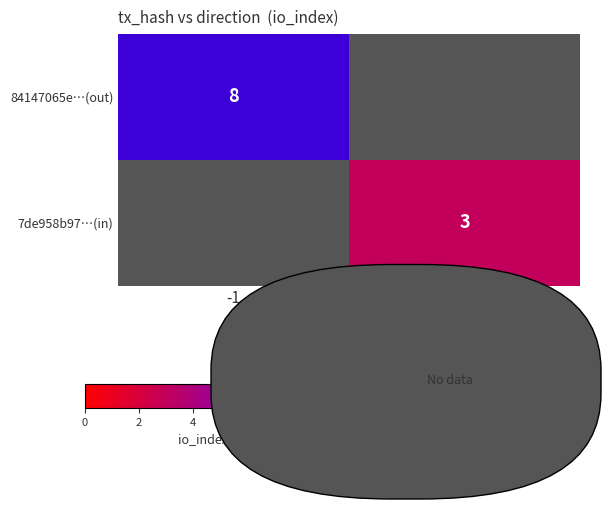

How many data points does each series have?

2